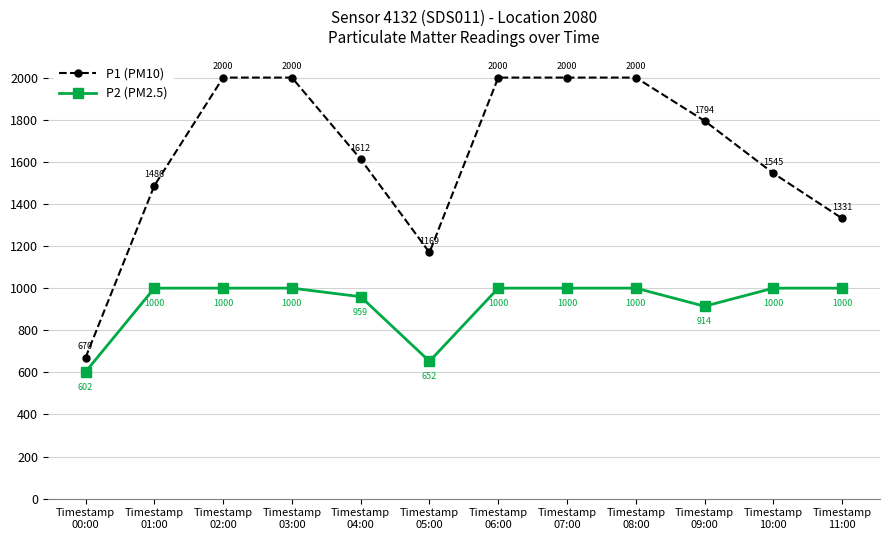

The value of P2 (PM2.5) at Timestamp
04:00 is 959.1. True or false?

True